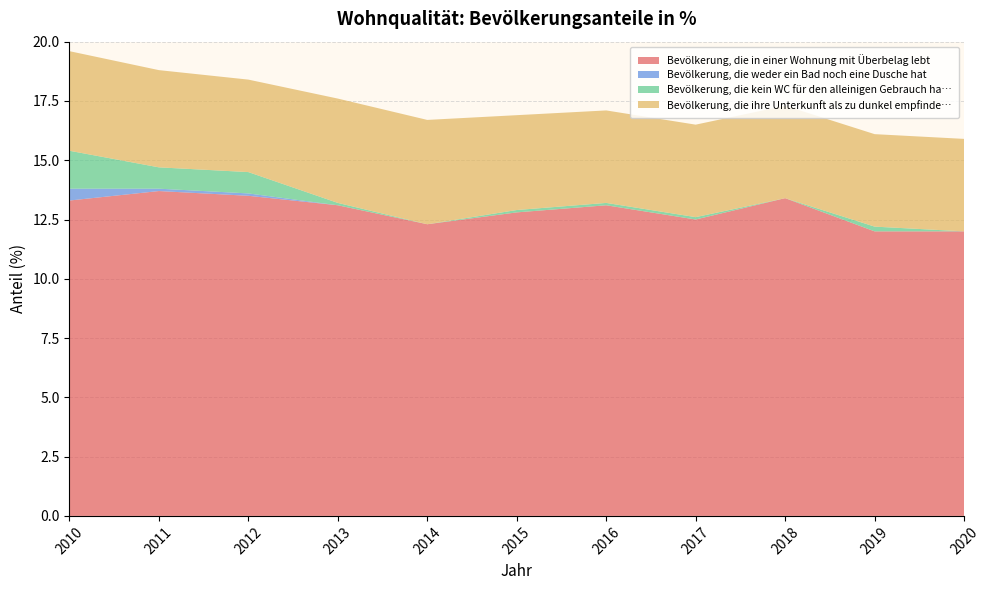

Reading left to right, transcribe all the data shown in this chart.

Bevölkerung, die in einer Wohnung mit Überbelag lebt: 13.3	13.7	13.5	13.1	12.3	12.8	13.1	12.5	13.4	12.0	12.0
Bevölkerung, die weder ein Bad noch eine Dusche hat: 0.5	0.1	0.1	0.0	0.0	0.0	0.0	0.0	0.0	0.0	0.0
Bevölkerung, die kein WC für den alleinigen Gebrauch hat: 1.6	0.9	0.9	0.1	0.0	0.1	0.1	0.1	0.0	0.2	0.0
Bevölkerung, die ihre Unterkunft als zu dunkel empfindet: 4.2	4.1	3.9	4.4	4.4	4.0	3.9	3.9	3.9	3.9	3.9